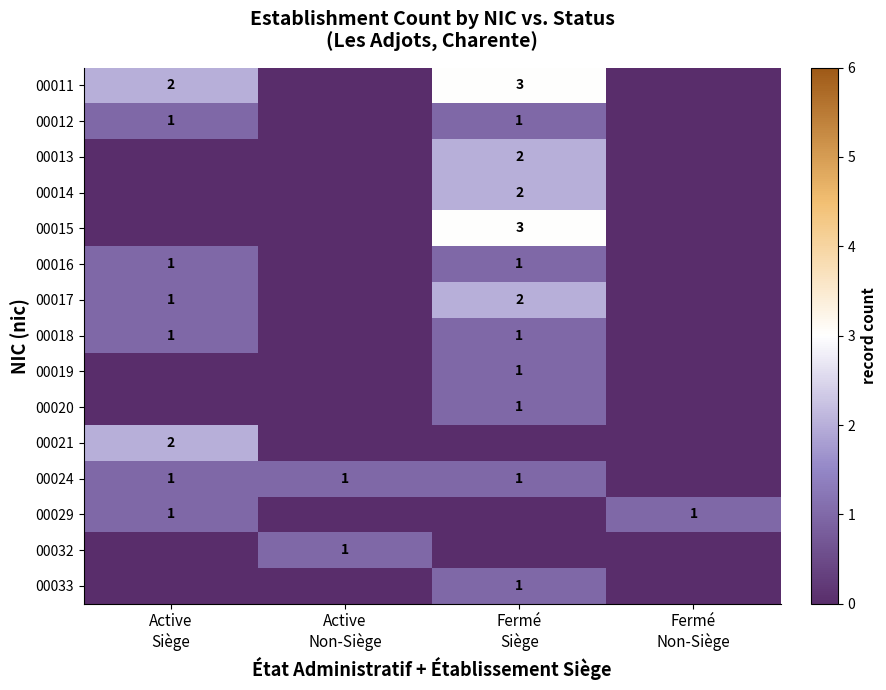

The 00033 series shows 0 at Active Non-Siège. True or false?

True